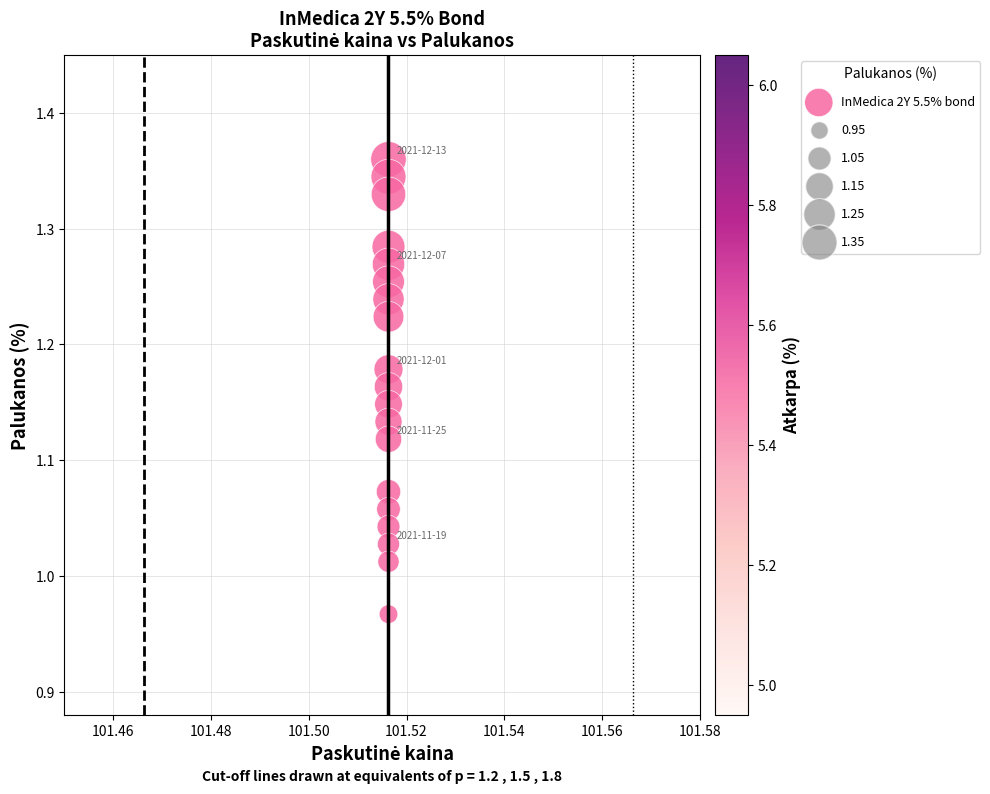

What is the range of Y values (max minus min)?

0.4